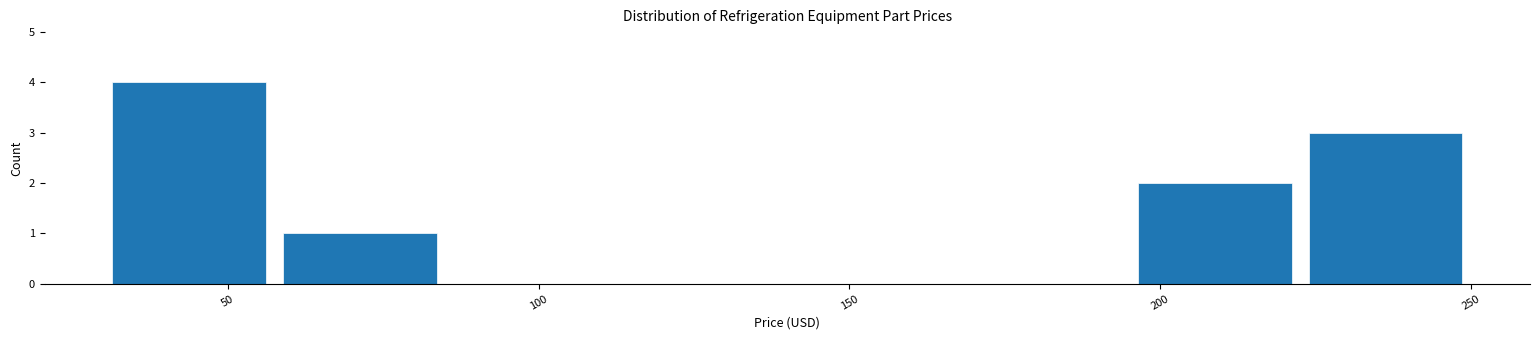

Reading left to right, list every bar in this chart as the range it spans on the x-axis followed by its height. Neither the bar edges nor the heights are printed on the chart, so give them approximately, as read against the axes.

30 to 60: 4
60 to 85: 1
85 to 115: 0
115 to 140: 0
140 to 170: 0
170 to 195: 0
195 to 220: 2
220 to 250: 3